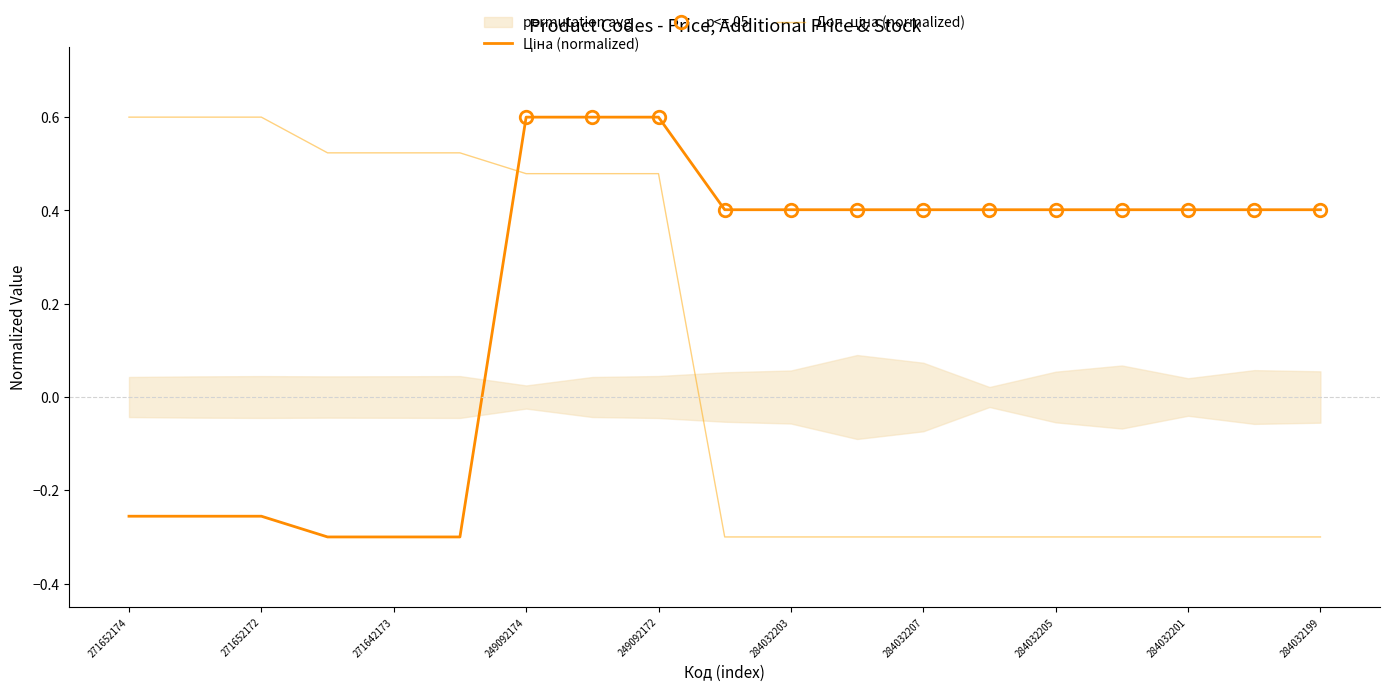

How many data points does each series have?

19